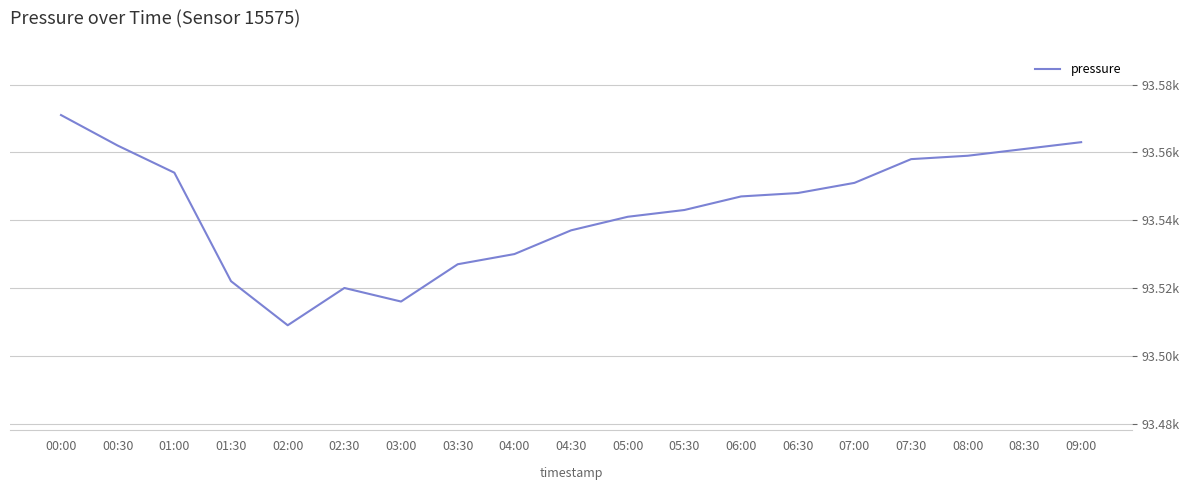

Which label corresponds to the largest value in the chart?

00:00